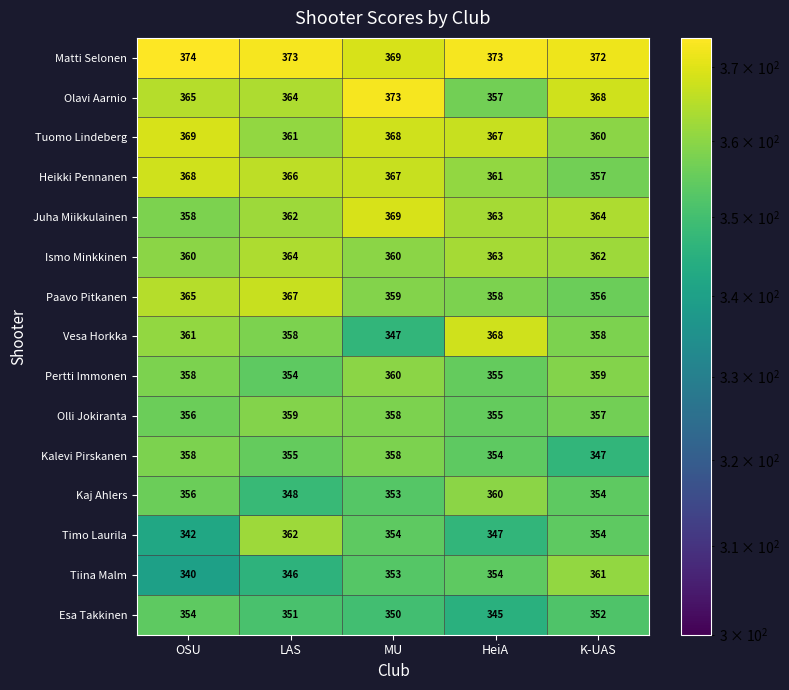

At how many categories does at least one series exceed 346?

5